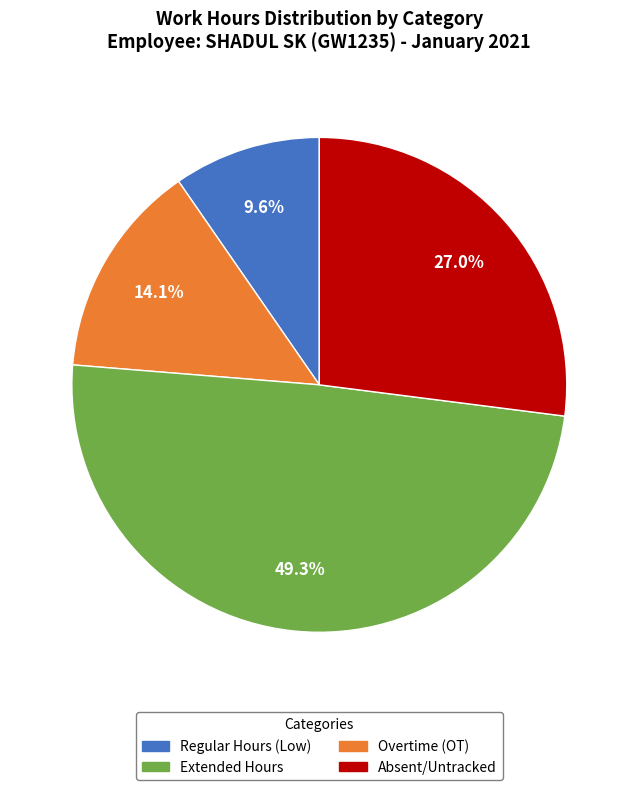

Is there any slice that represents more than half of the pie?

No